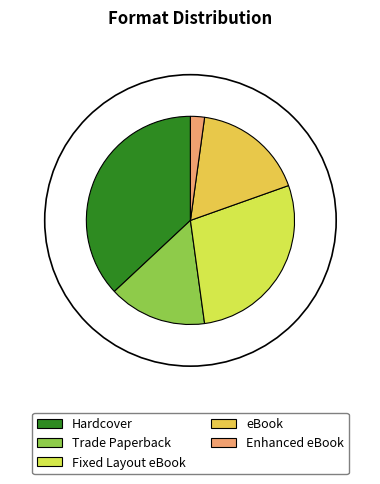

Does Enhanced eBook represent more than half of the total?

No